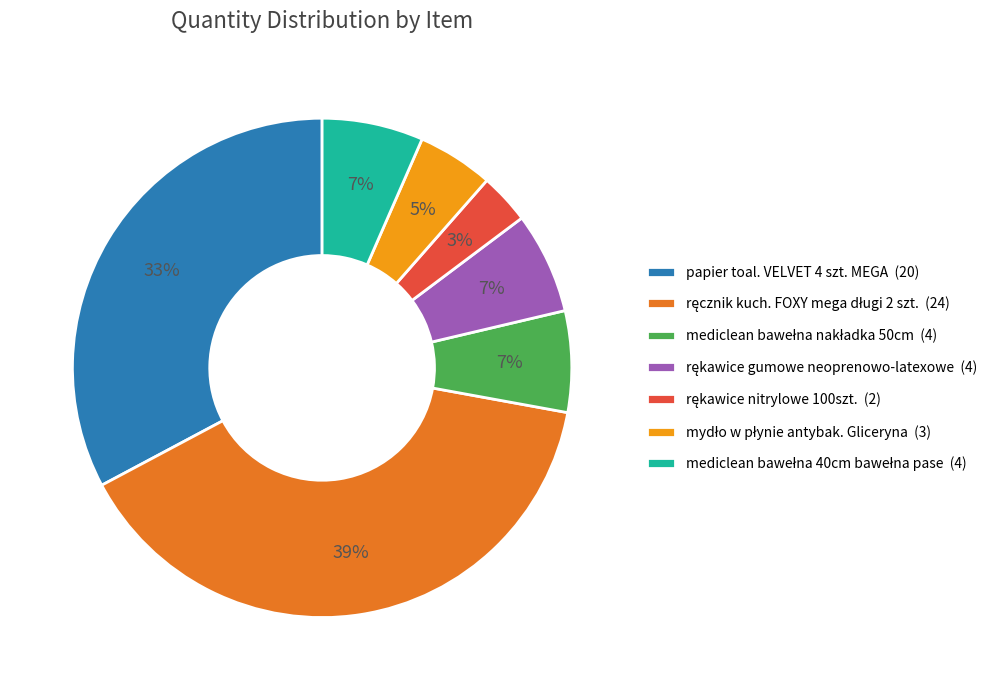

Does any single category account for the majority?

No